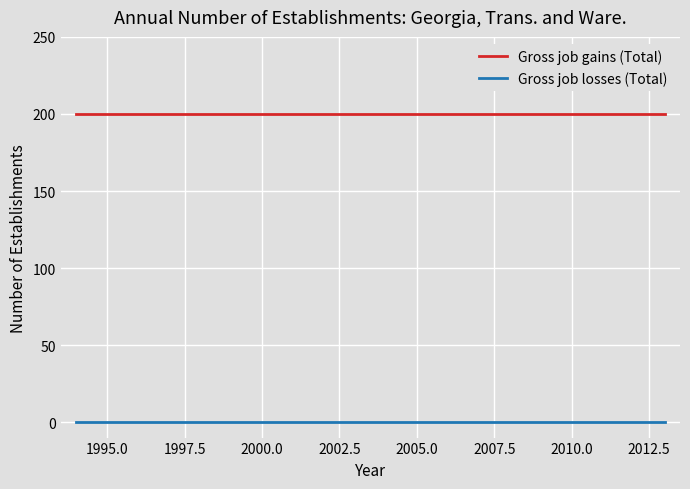

What are all the series names shown in the legend?

Gross job gains (Total), Gross job losses (Total)